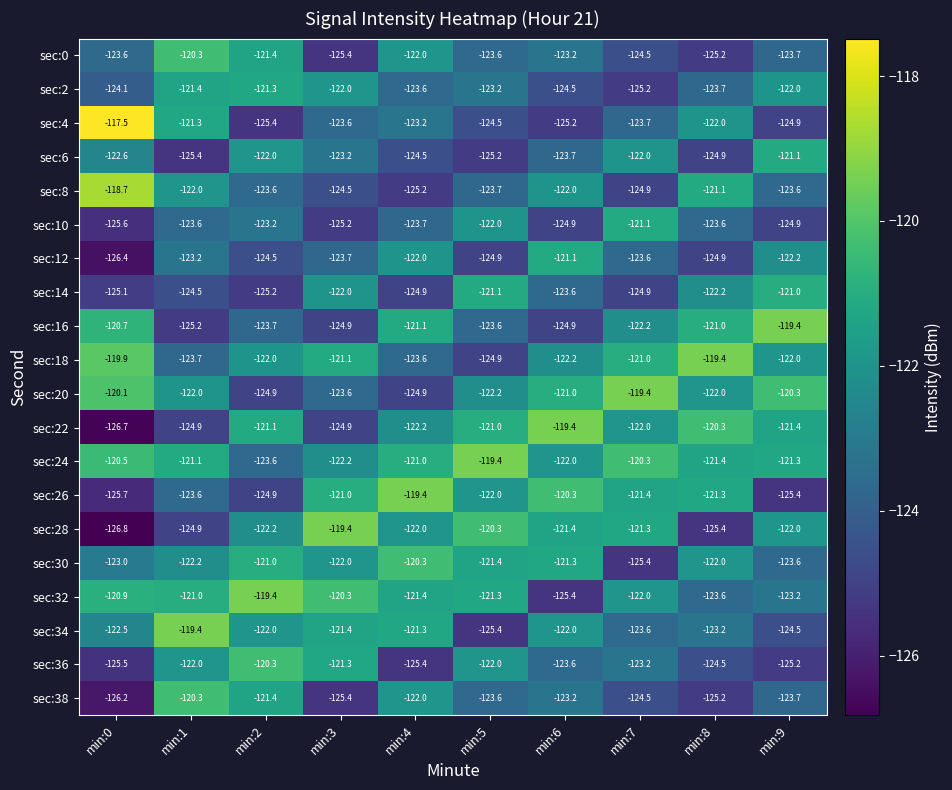

Where does the sec:12 series first go above -123?

min:4